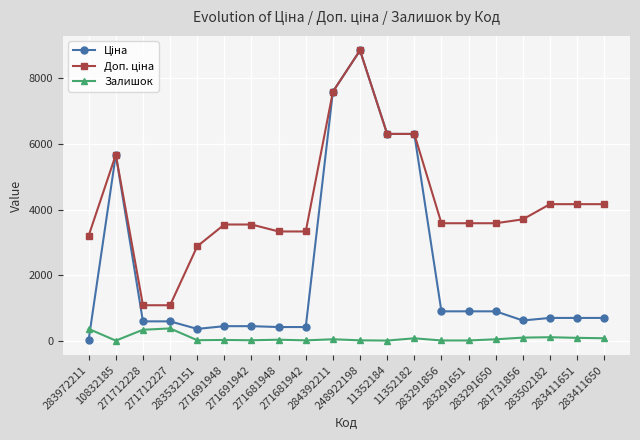

How many data points in Залишок are less than 43?

10